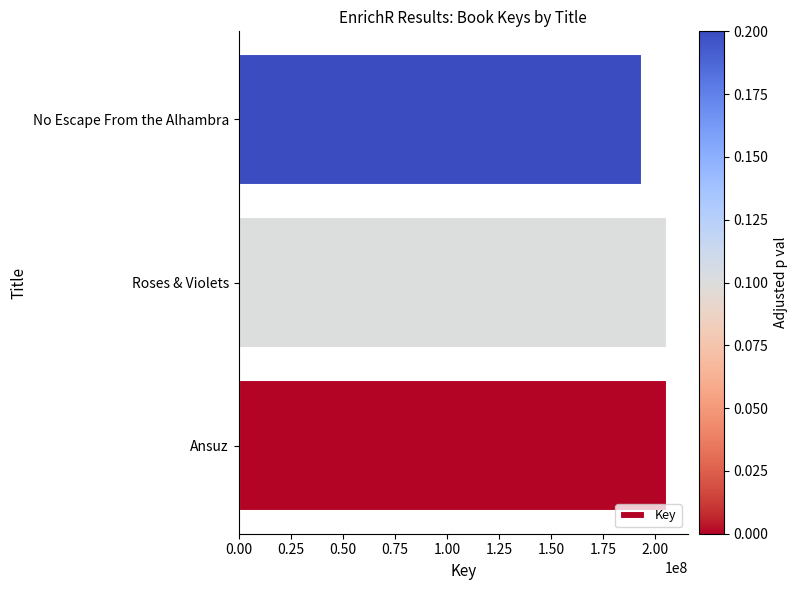

Which has a higher value, Roses & Violets or No Escape From the Alhambra?

Roses & Violets